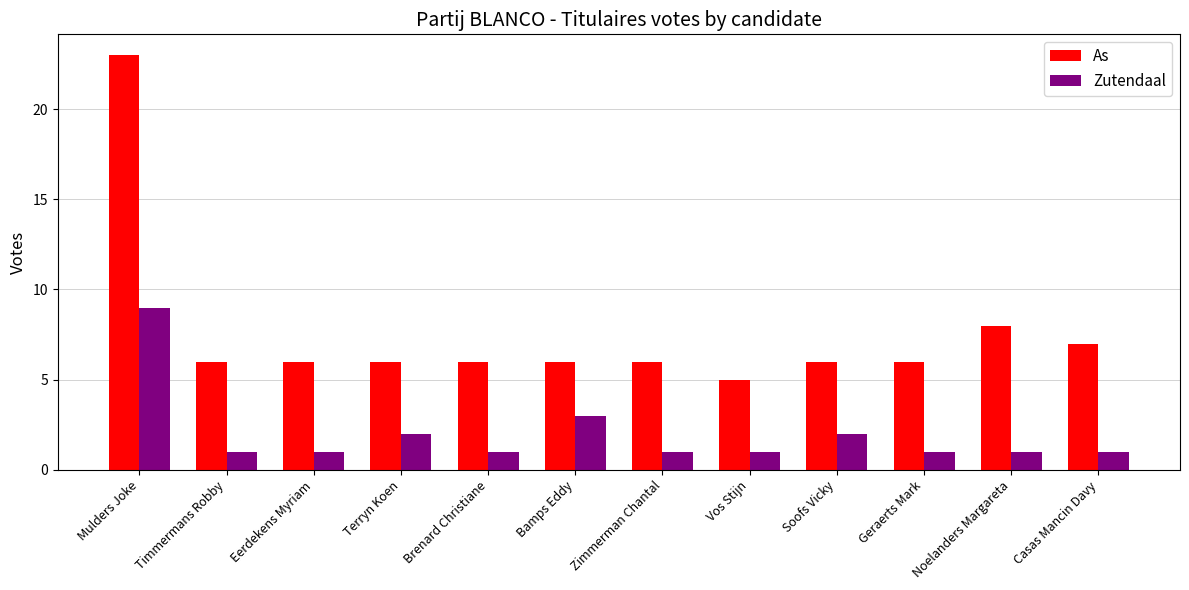

What is the sum of the As values at Brenard Christiane and Mulders Joke?

29